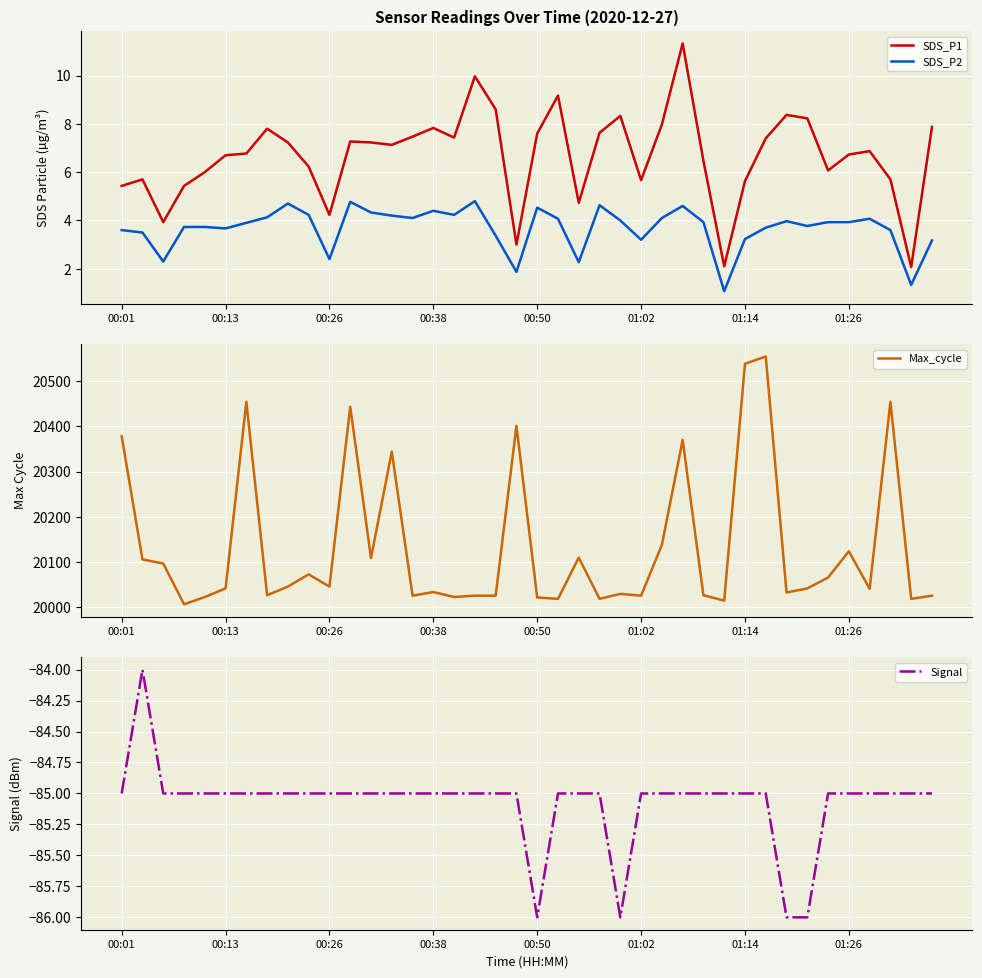

True or false: SDS_P1 and SDS_P2 intersect in this chart.

False